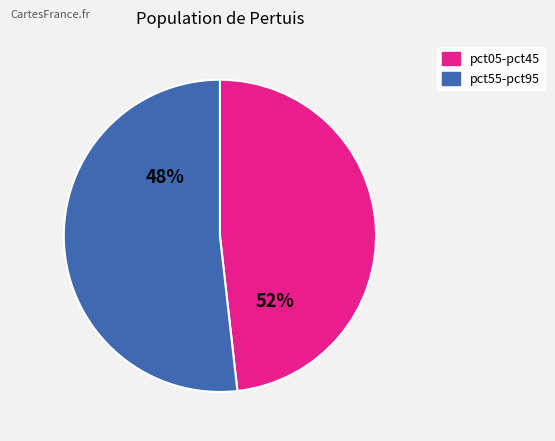

Which slice is the largest?

pct05